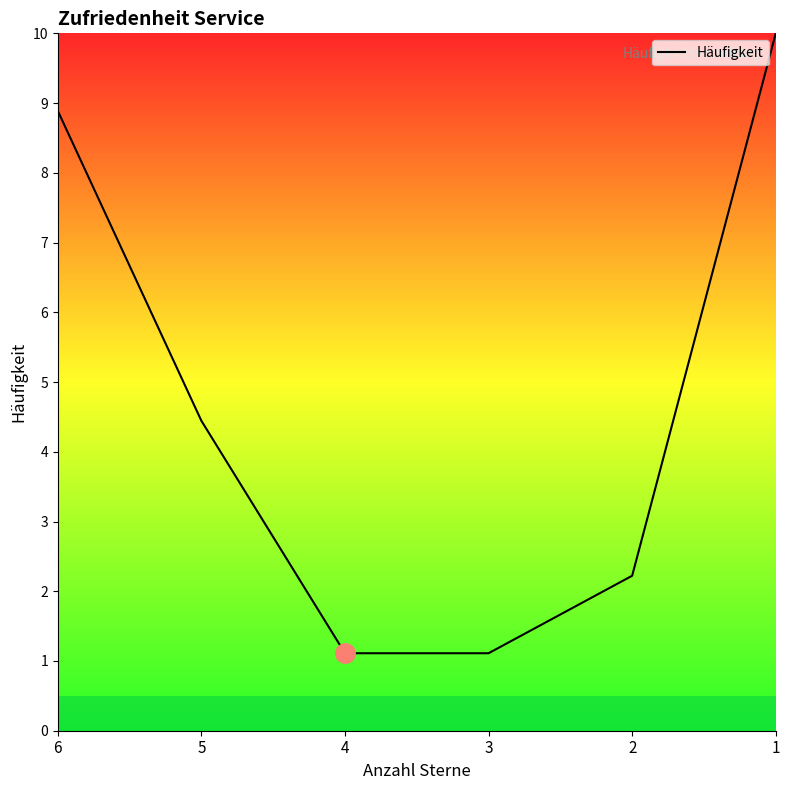

How many lines are shown in the chart?

1